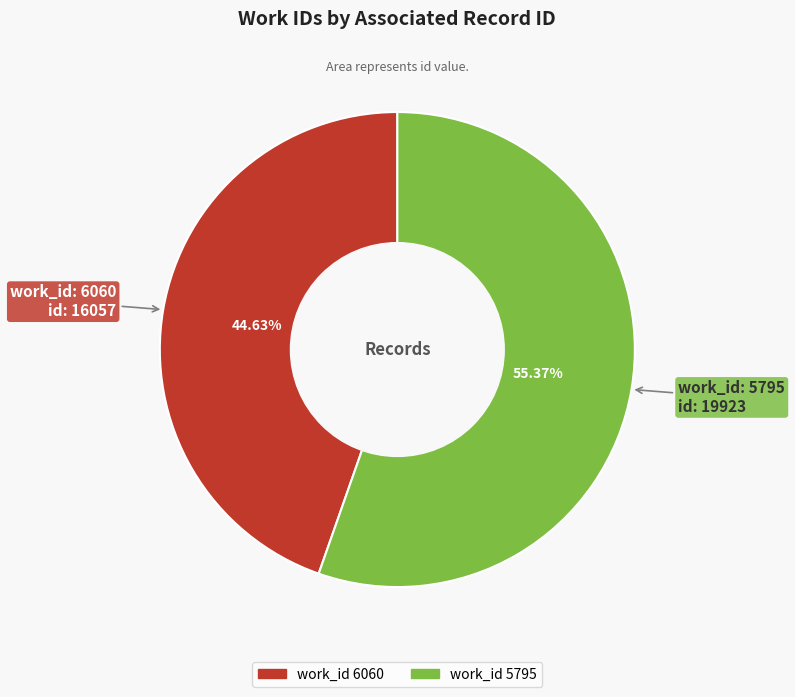

How many slices are in this pie chart?

2